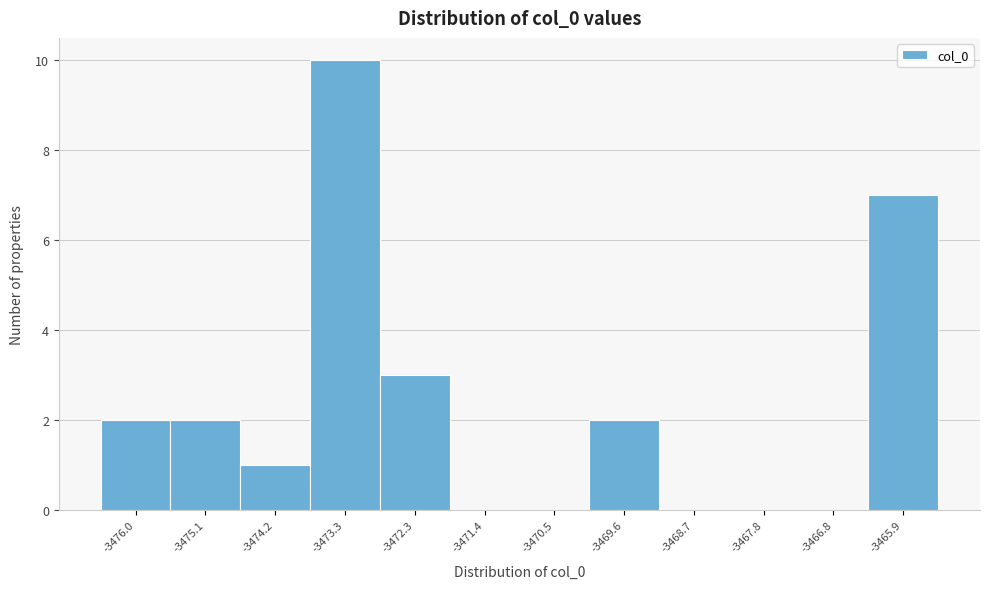

Reading left to right, list all the values displayed in this chart.

-3476.0=2	-3475.1=2	-3474.2=1	-3473.3=10	-3472.3=3	-3471.4=0	-3470.5=0	-3469.6=2	-3468.7=0	-3467.8=0	-3466.8=0	-3465.9=7